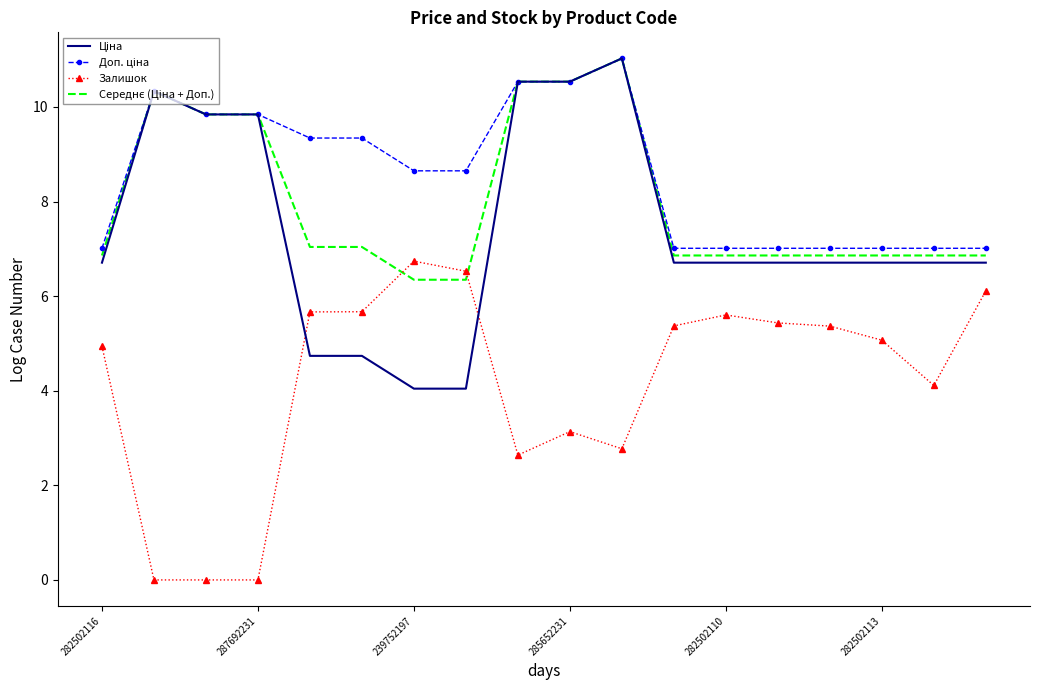

What is the greatest value displayed?

11.0